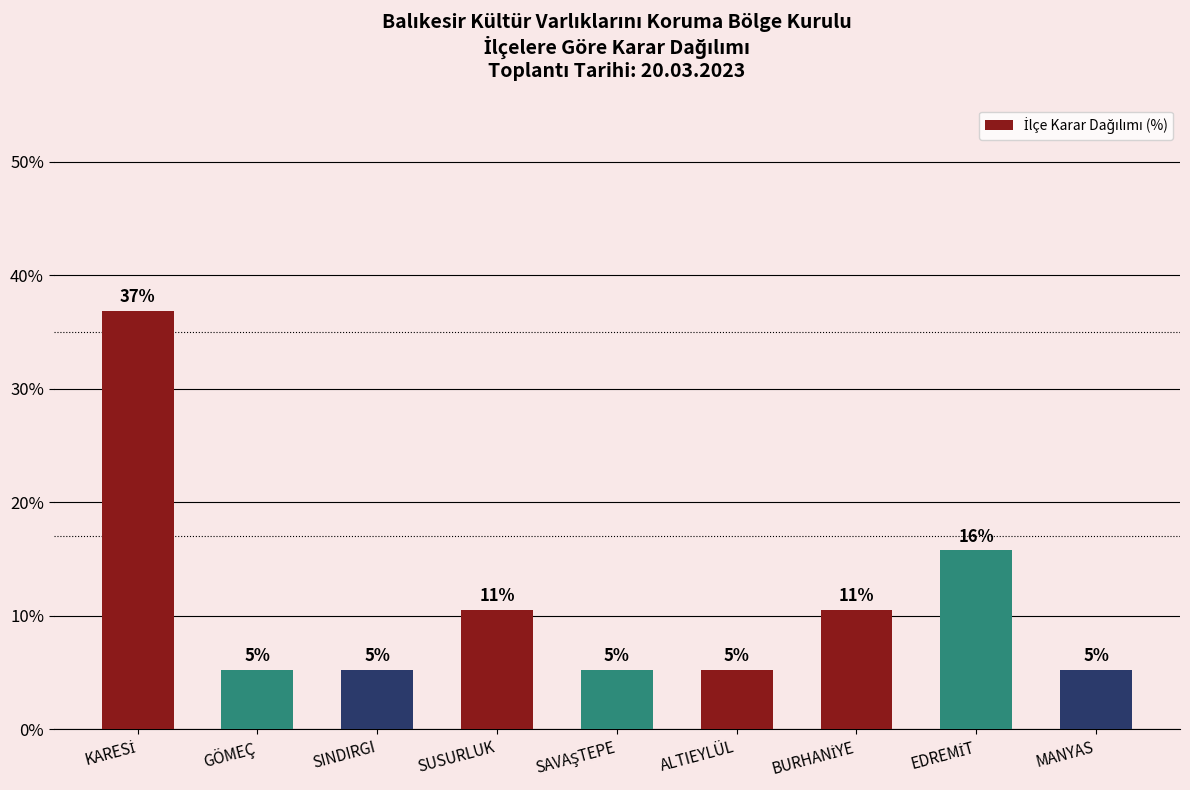

How many bars are there in total?

9